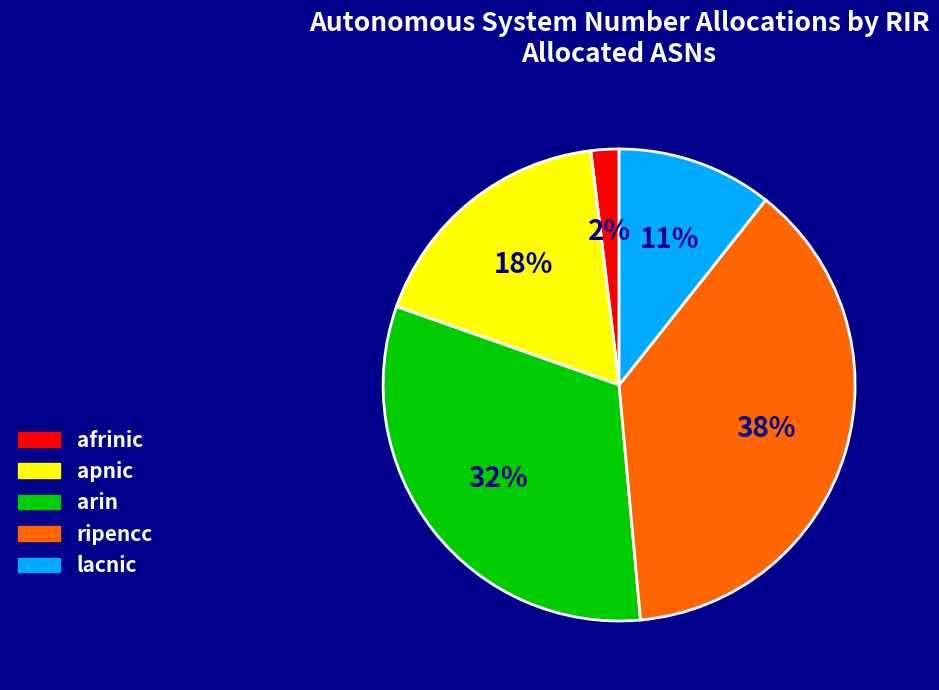

What is the largest slice in the pie chart?

ripencc